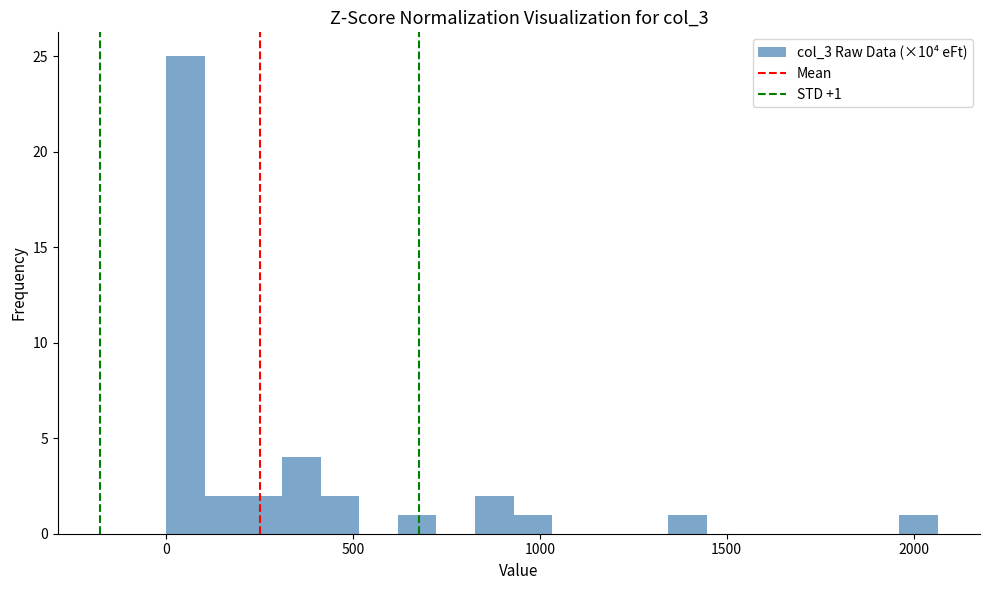

Around what value on the x-axis is the tallest bar? Give the approximate position of its centre, as read against the axis.

50